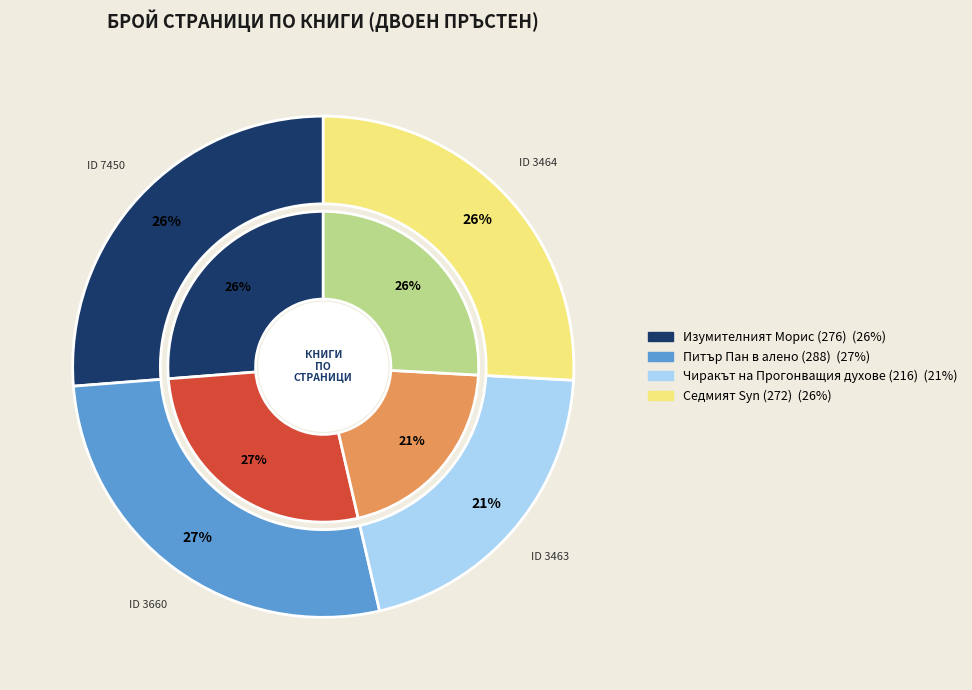

What percentage is the 3463 slice, to the nearest percent?

21%